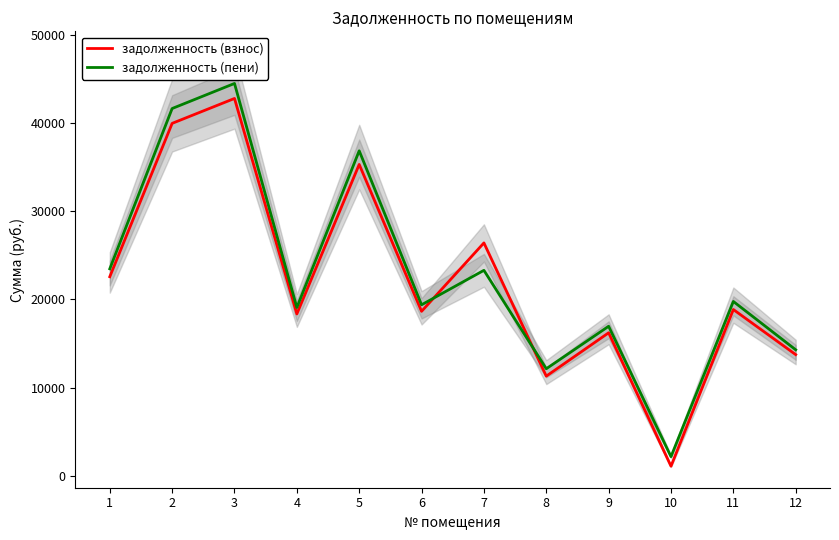

Where do задолженность (взнос) and задолженность (пени) first cross each other?

6 and 7